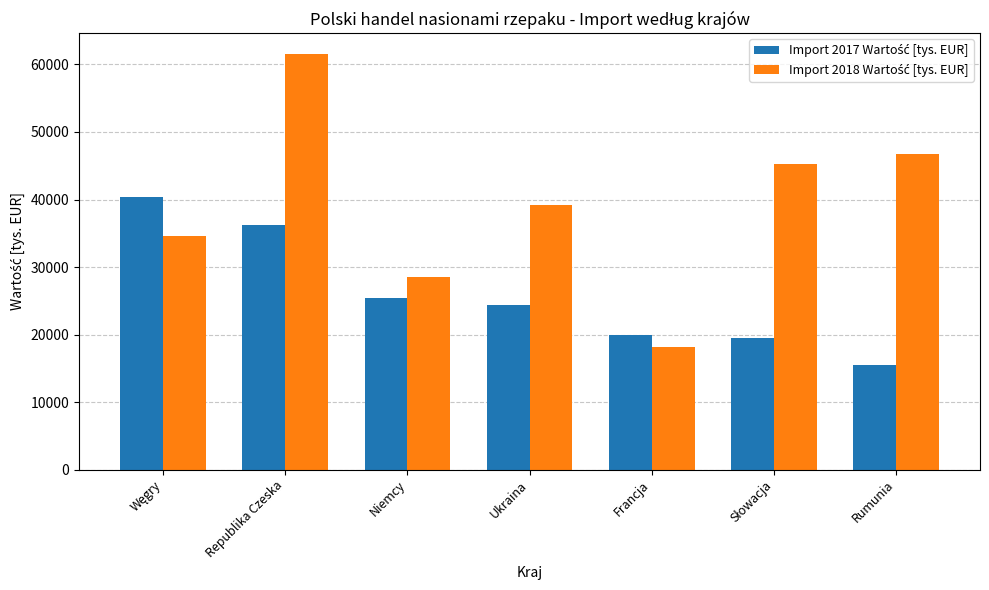

What is the maximum value shown in the chart?

61558.8